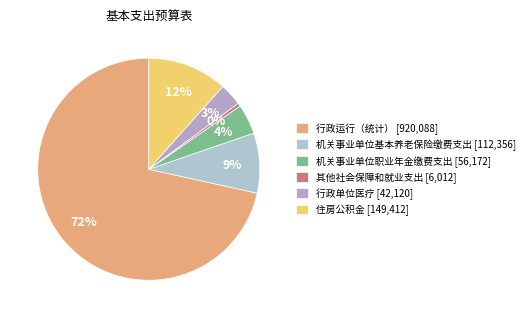

Does 行政运行（统计） account for over 50% of the chart?

Yes